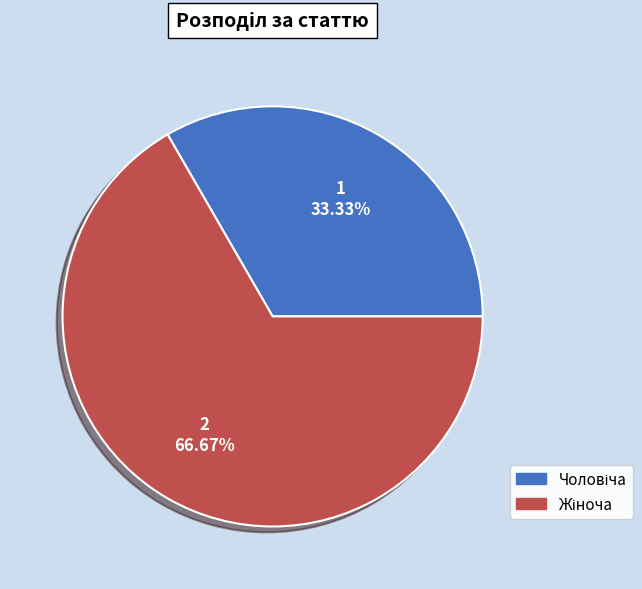

Is there a majority slice in this chart?

Yes